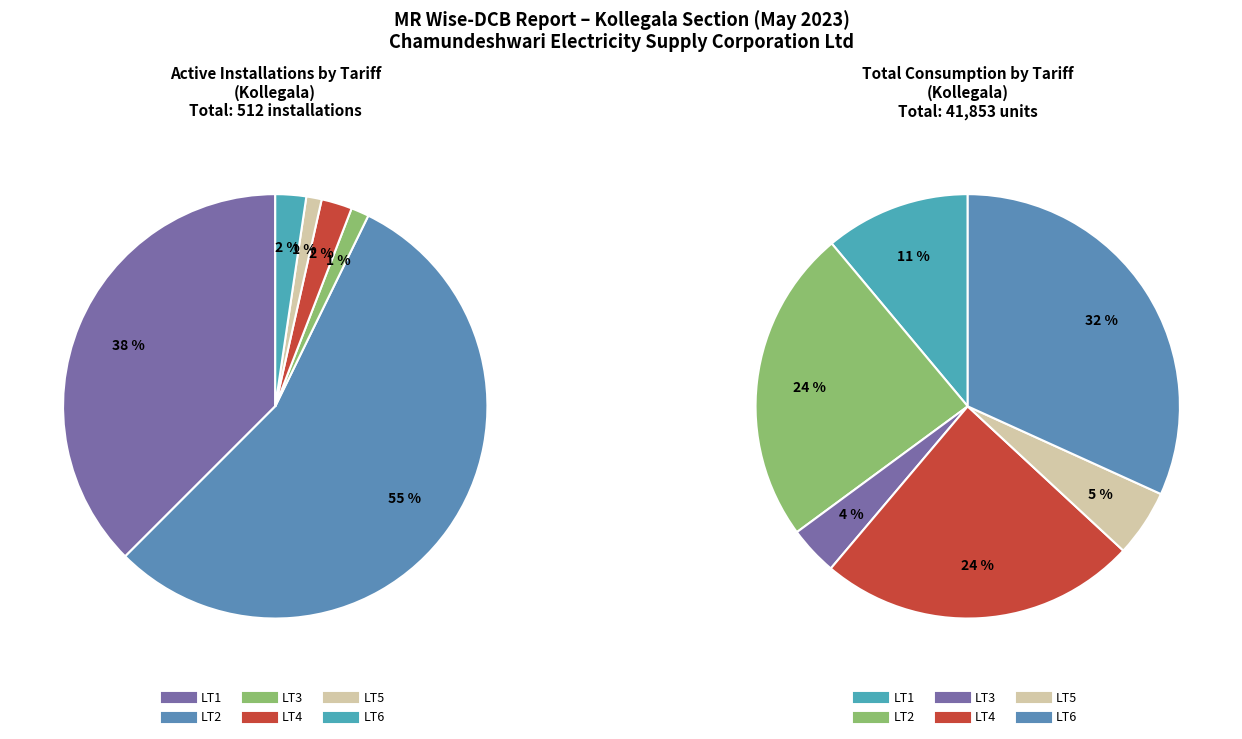

Count the number of slices in the pie.

6